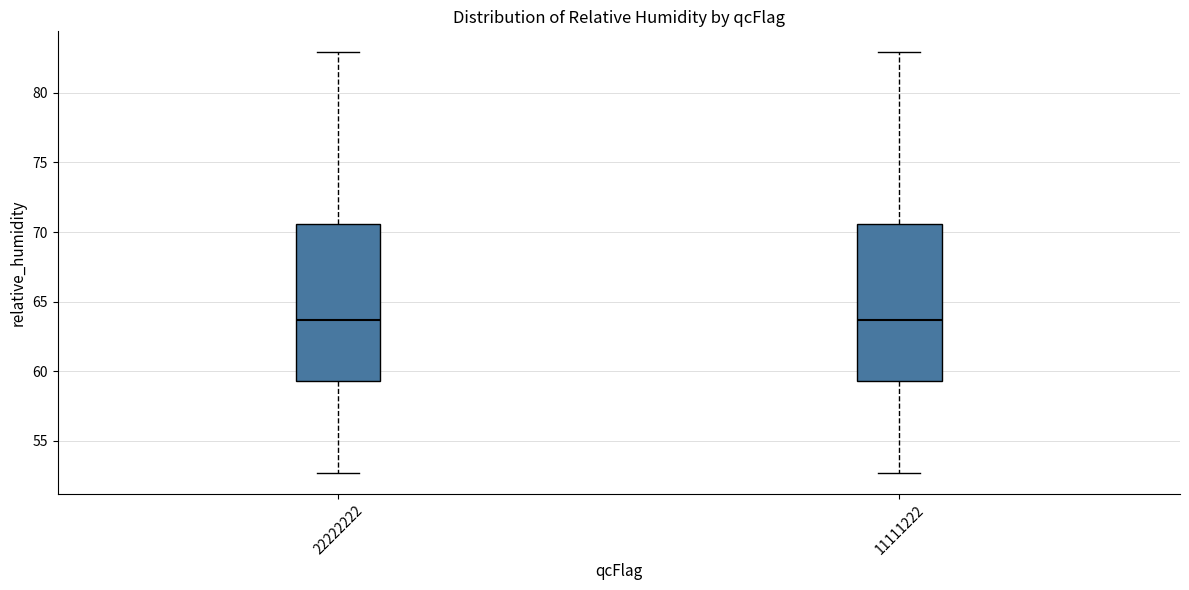

Where does the median line of the box at x = 11111222 sit on the y-axis? The values are not printed on the chart, so give them approximately, as read against the axis.

63.5